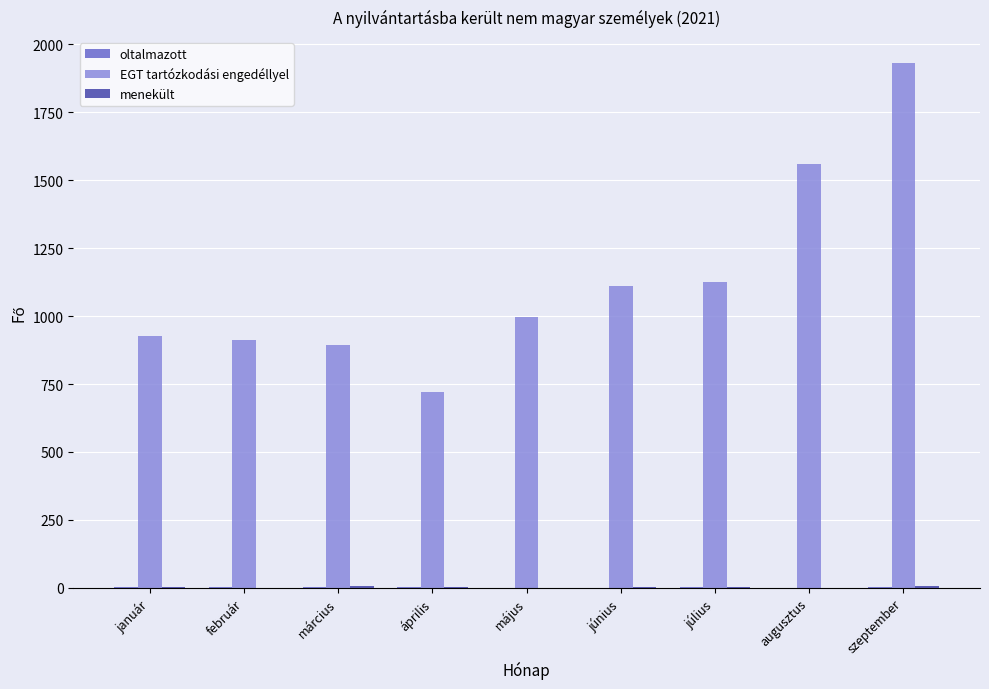

Which category has the highest value across all series?

szeptember